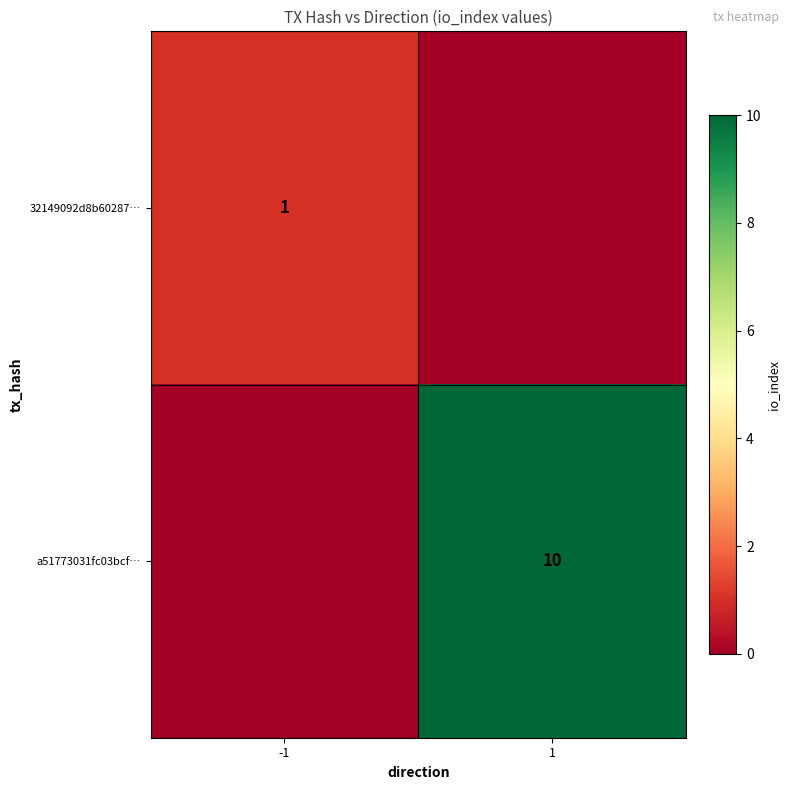

The a51773031fc03bcf… series shows 10 at 1. True or false?

True